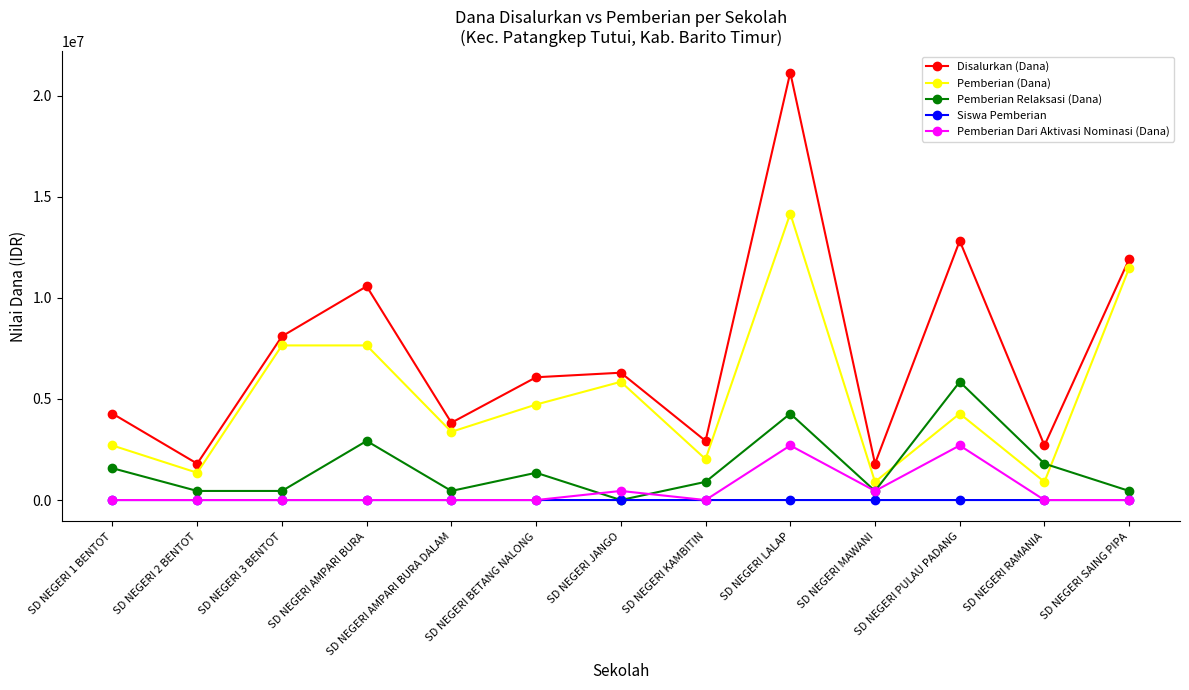

True or false: Pemberian (Dana) and Disalurkan (Dana) intersect in this chart.

False